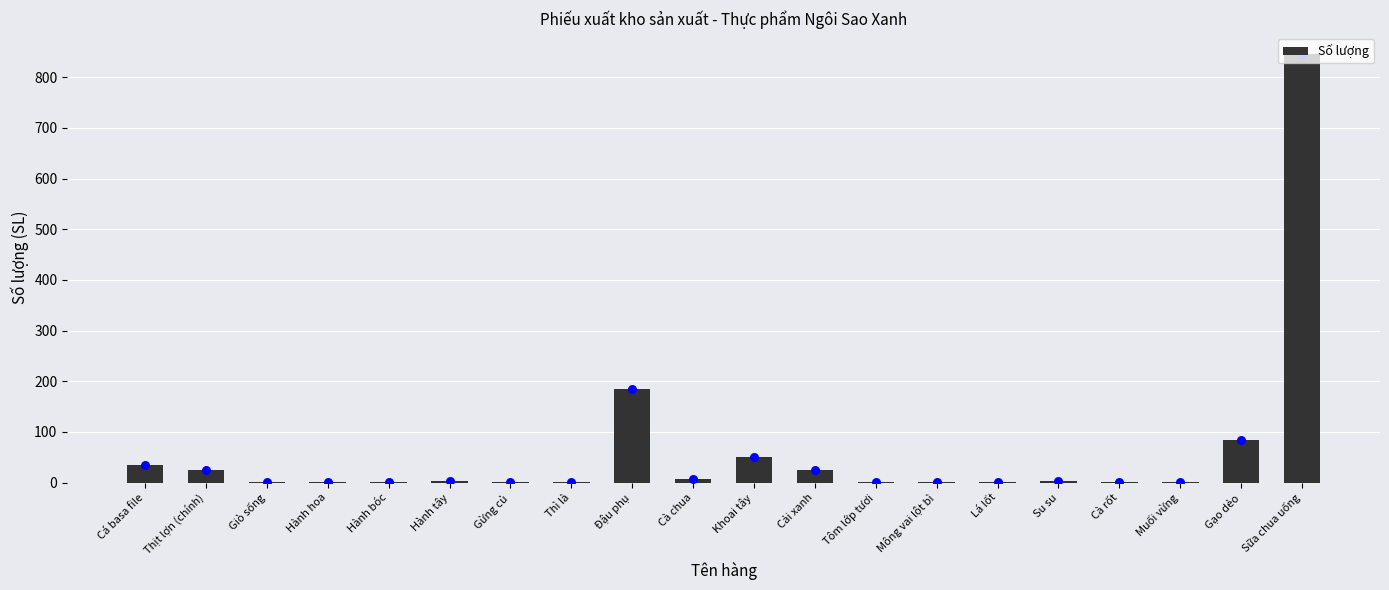

Approximately how many times larger is the value at Tôm lớp tươi compared to Cà chua?

0.2